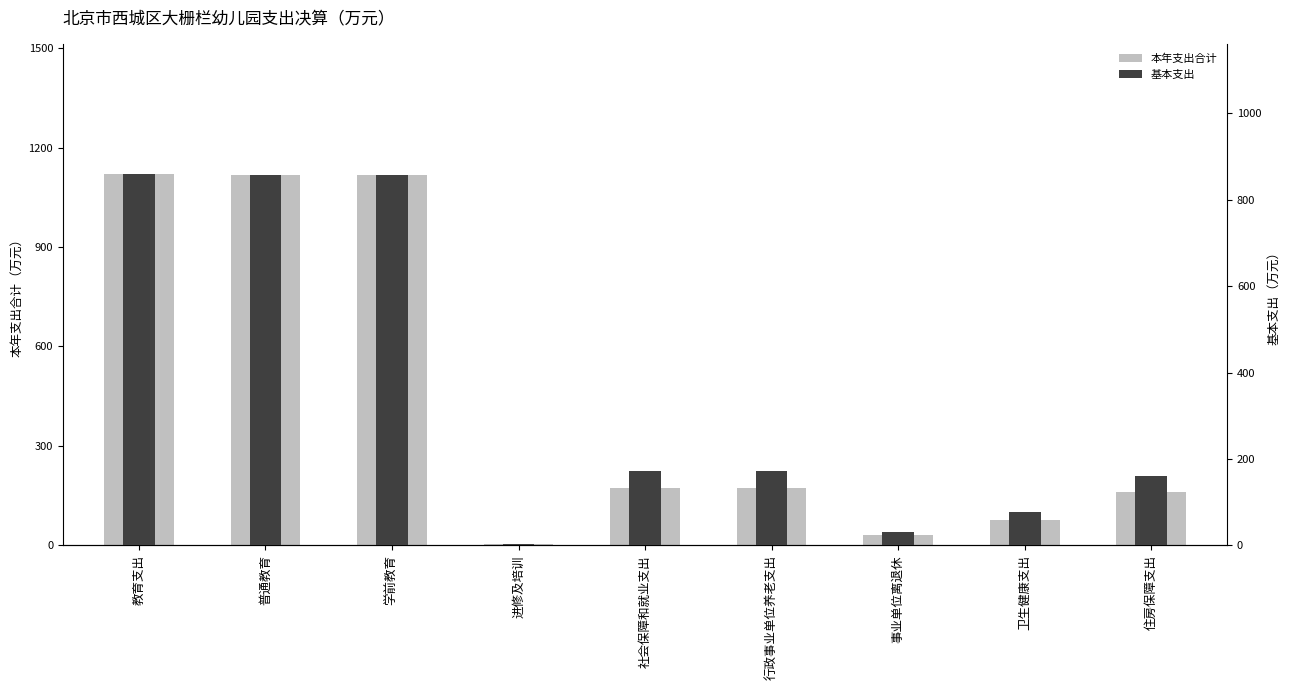

Rank the series by their average value, from highest to lowest.

本年支出合计, 基本支出